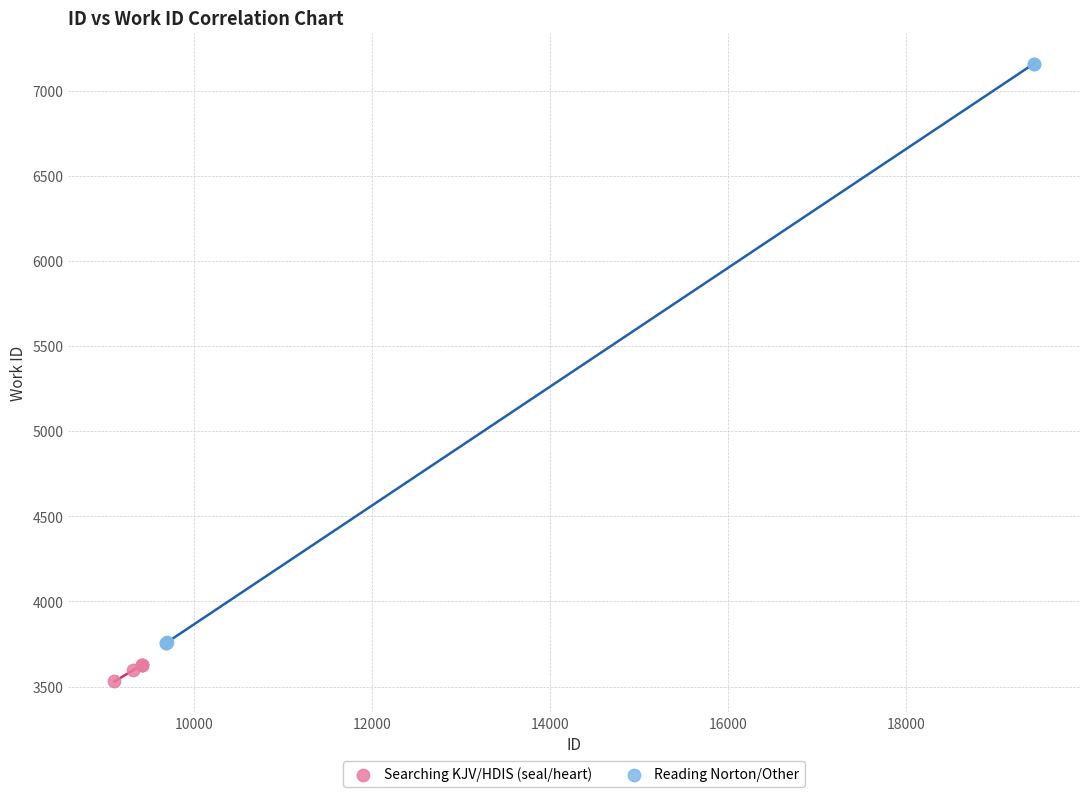

Which series has the largest Y range (max minus min)?

Reading Norton/Other